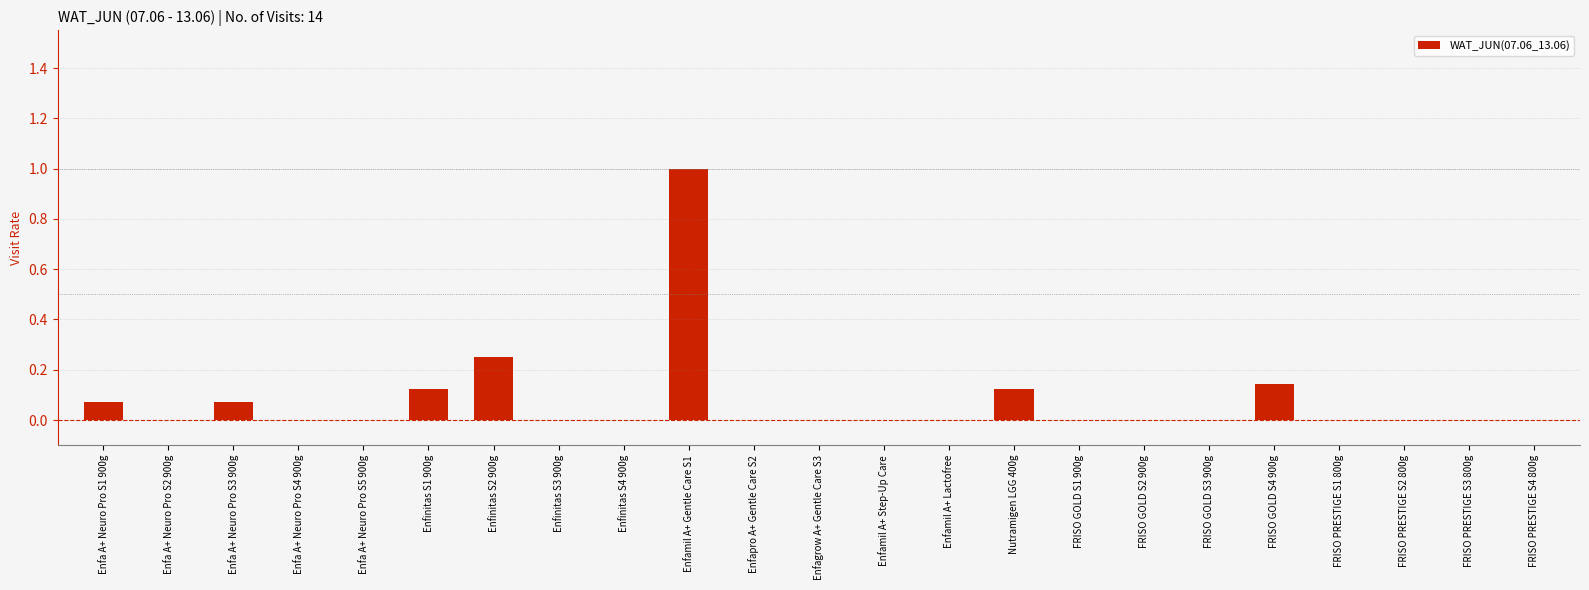

The value at FRISO PRESTIGE S1 800g is -0.4. True or false?

False